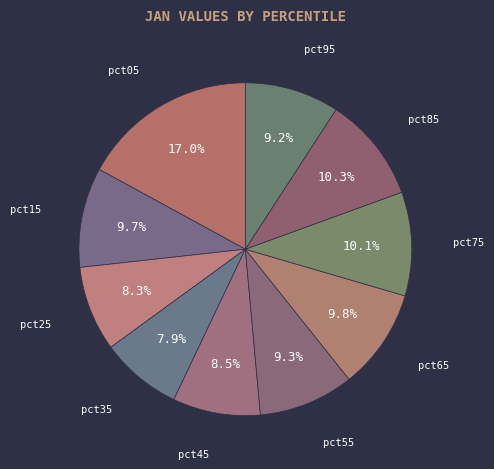

How many segments does this pie chart have?

10